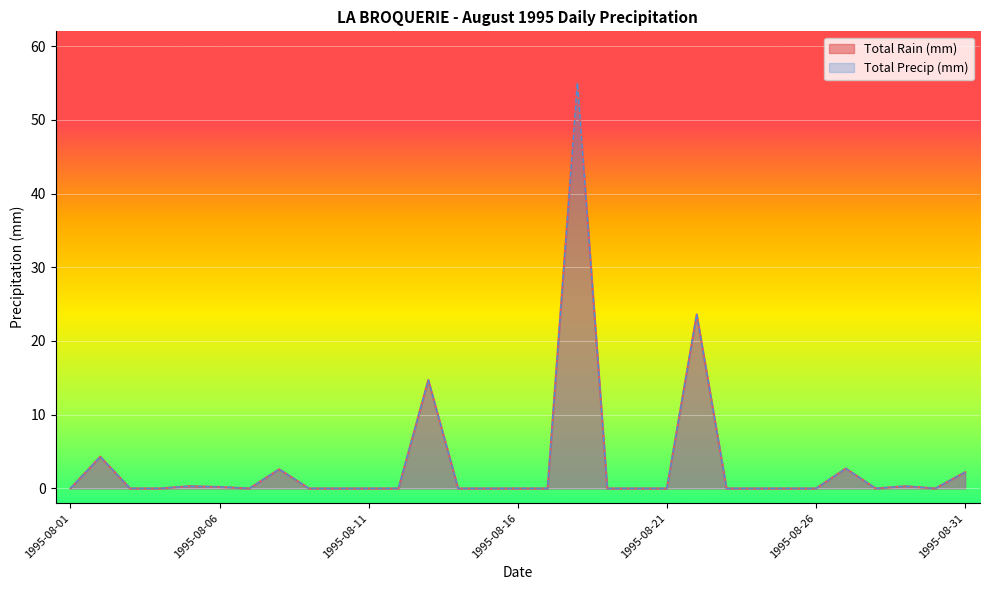

What is the average value of the Total Precip (mm) series?

3.4